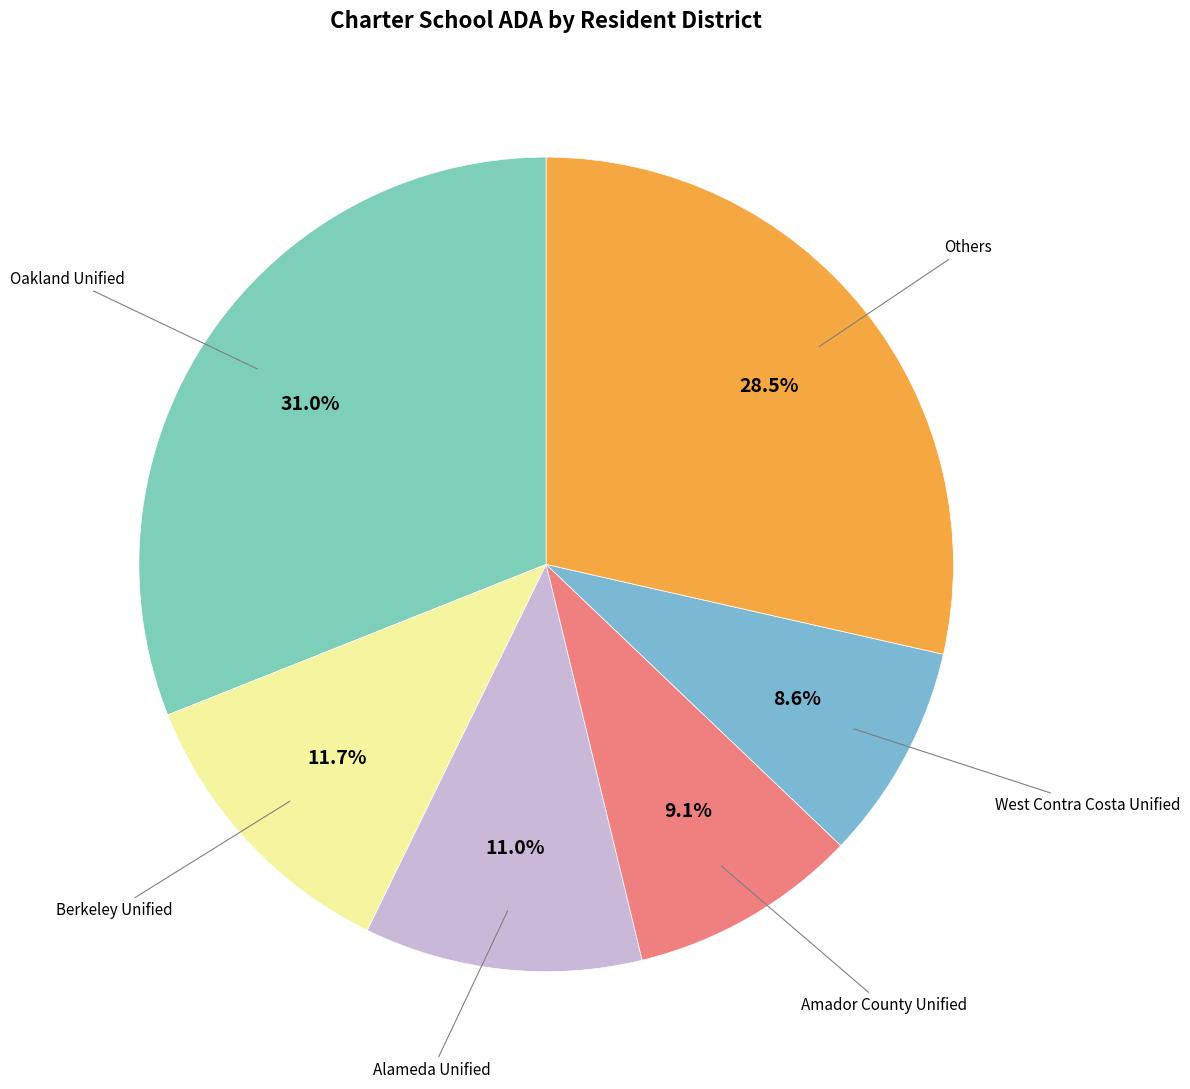

How many segments does this pie chart have?

6